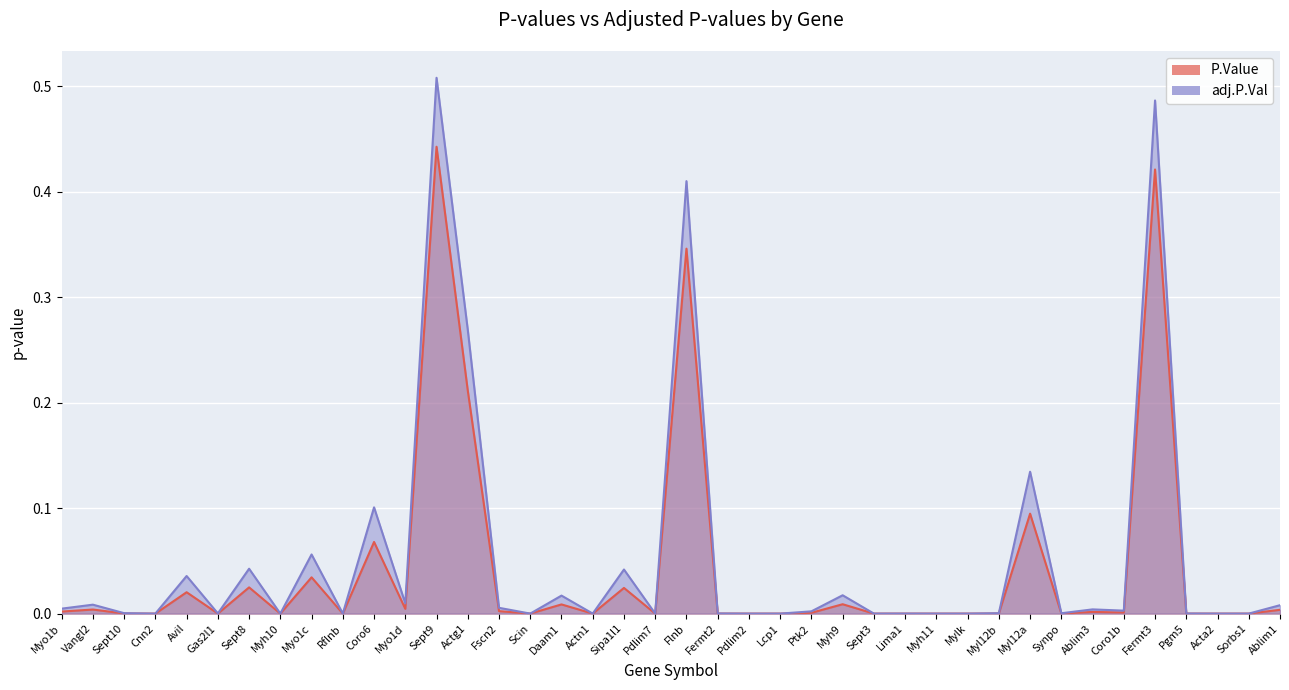

Reading right to left, extract all data points from this chart.

P.Value: 0.0	0.0	0.0	0.0	0.4	0.0	0.0	0.0	0.1	0.0	0.0	0.0	0.0	0.0	0.0	0.0	0.0	0.0	0.0	0.3	0.0	0.0	0.0	0.0	0.0	0.0	0.2	0.4	0.0	0.1	0.0	0.0	0.0	0.0	0.0	0.0	0.0	0.0	0.0	0.0
adj.P.Val: 0.0	0.0	0.0	0.0	0.5	0.0	0.0	0.0	0.1	0.0	0.0	0.0	0.0	0.0	0.0	0.0	0.0	0.0	0.0	0.4	0.0	0.0	0.0	0.0	0.0	0.0	0.3	0.5	0.0	0.1	0.0	0.1	0.0	0.0	0.0	0.0	0.0	0.0	0.0	0.0